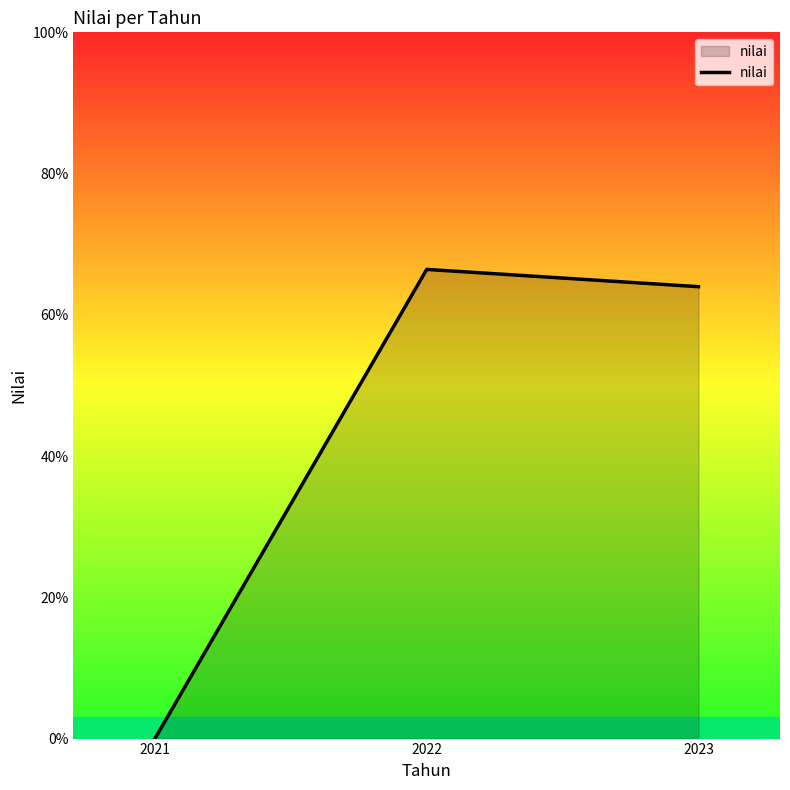

What is the change in value from 2022 to 2023?

-2.4